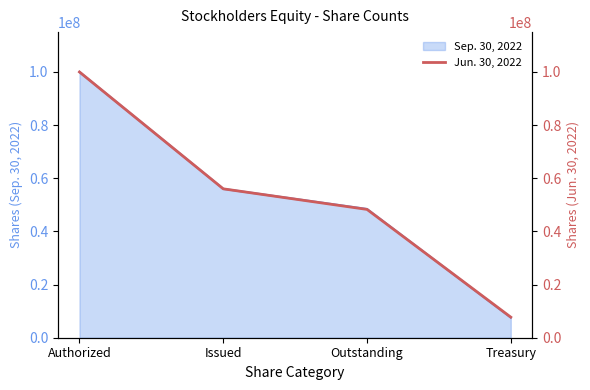

The value at Issued is 33282250. True or false?

False